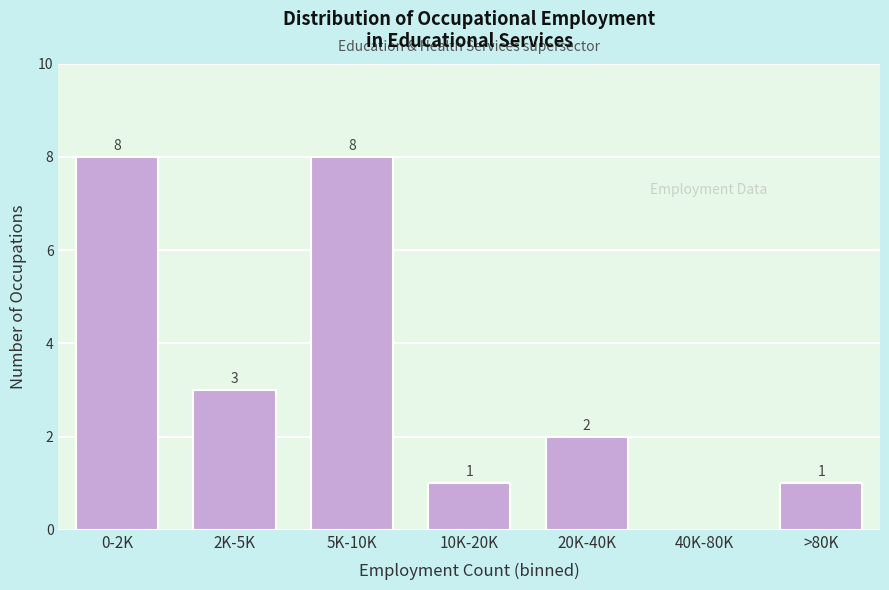

Reading left to right, extract all data points from this chart.

0-2K=8	2K-5K=3	5K-10K=8	10K-20K=1	20K-40K=2	40K-80K=0	>80K=1